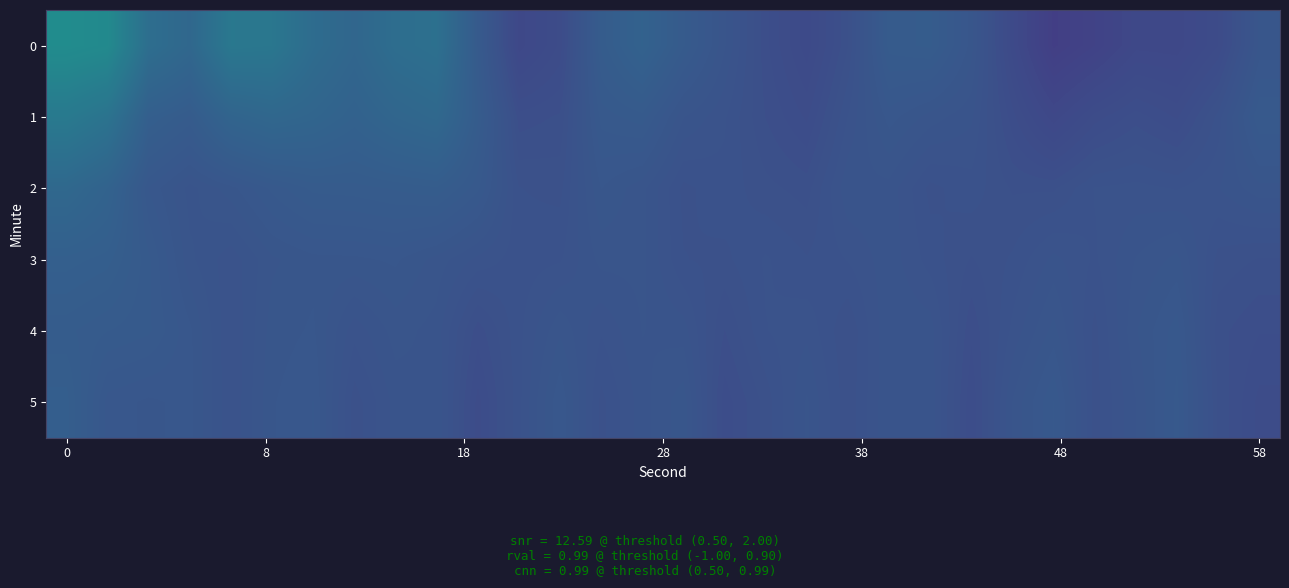

What is the greatest value displayed?

-132.6